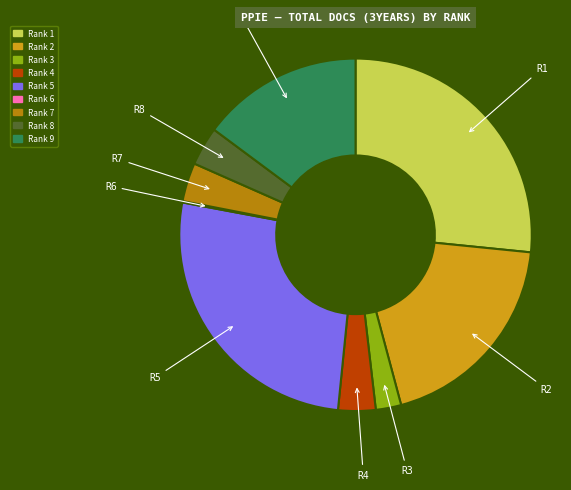

Does Rank 7 account for over 50% of the chart?

No